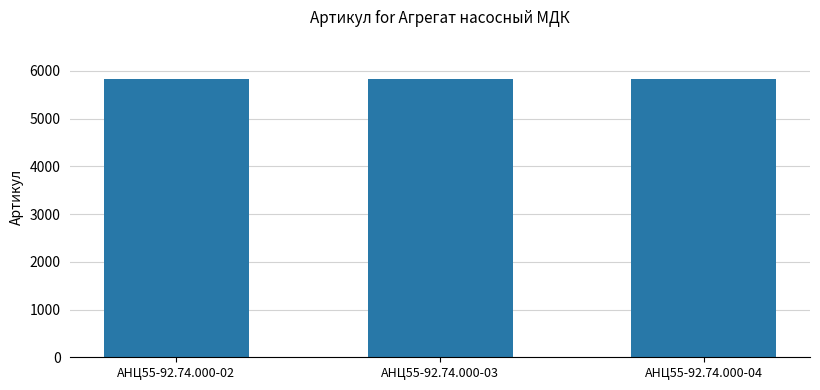

What is the value of the 3rd bar from the left?

5835